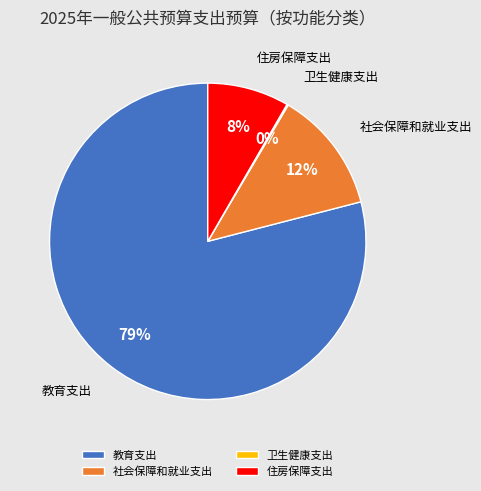

Is there any slice that represents more than half of the pie?

Yes